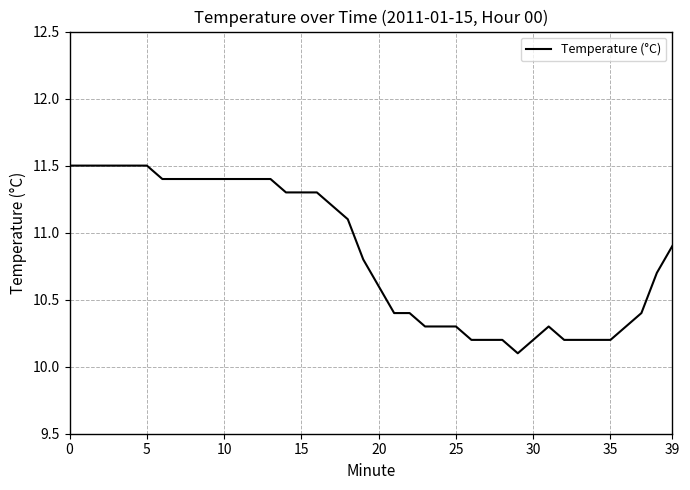

What is the smallest value displayed?

10.1